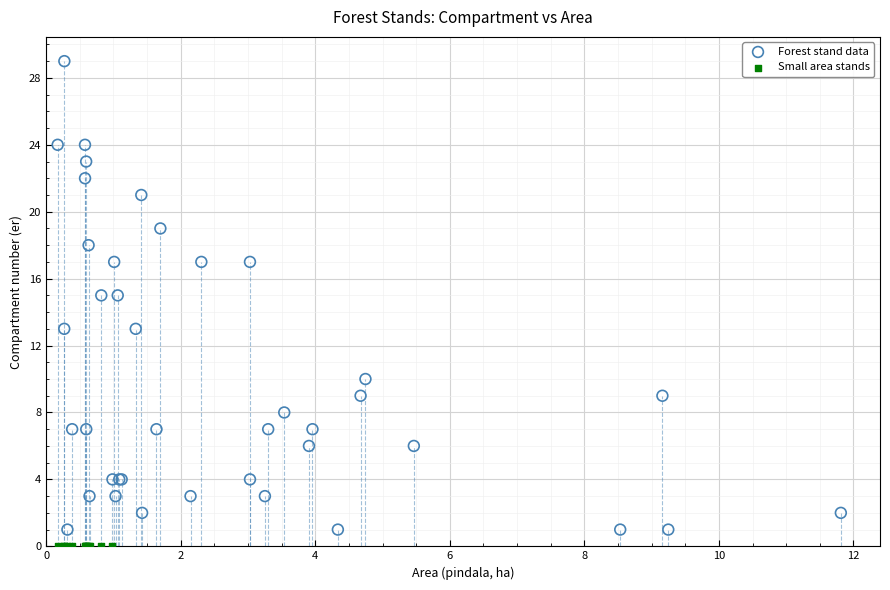

Which series reaches the maximum Y coordinate?

Forest stand data